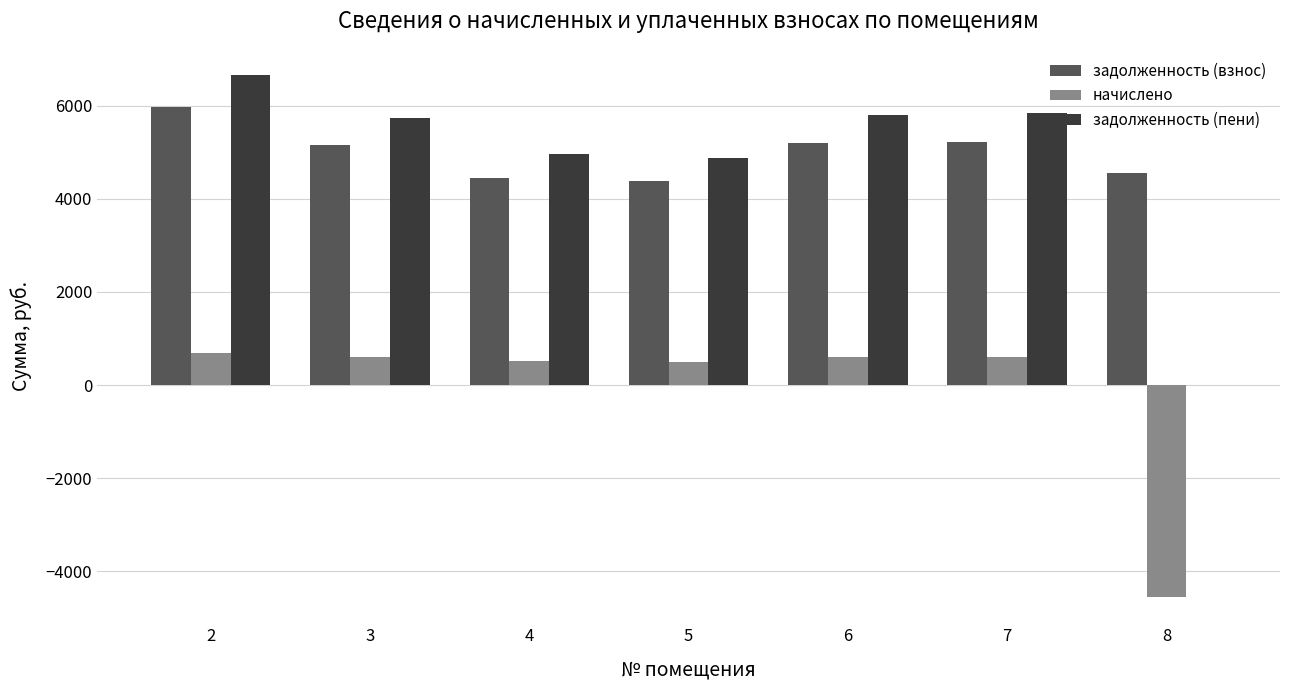

What value does the задолженность (взнос) series have at 6?

5200.3